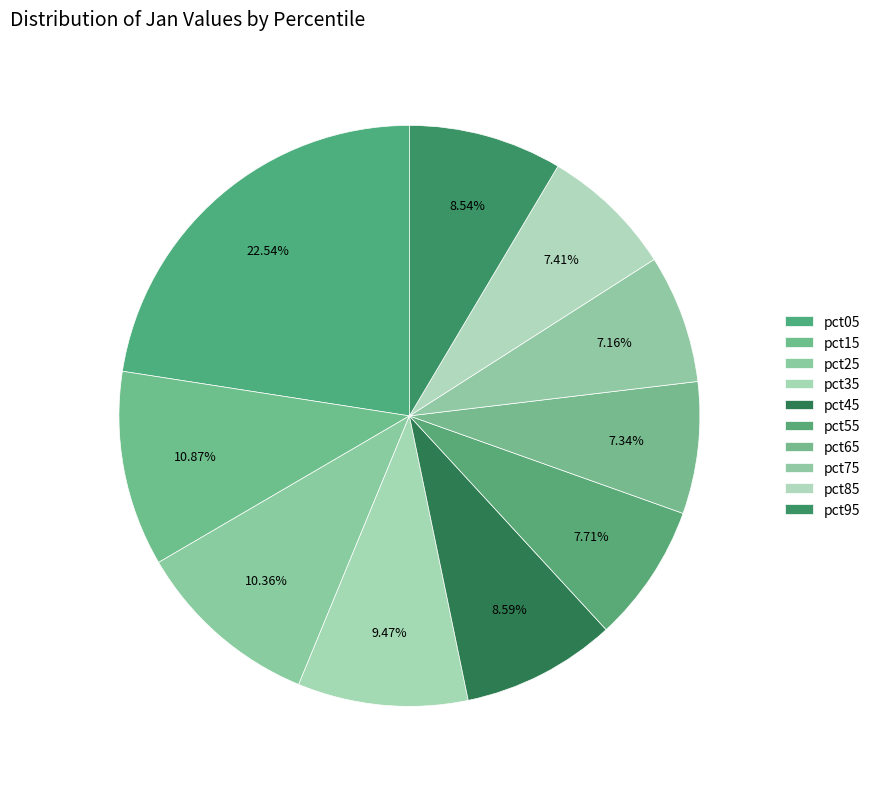

Rank the categories by value from highest to lowest.

pct05, pct15, pct25, pct35, pct45, pct95, pct55, pct85, pct65, pct75